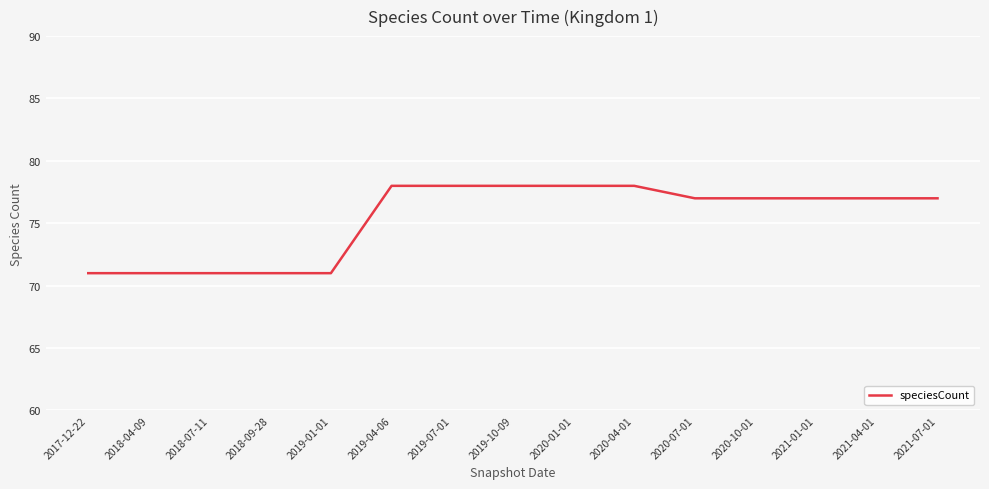

Reading left to right, transcribe all the data shown in this chart.

2017-12-22=71	2018-04-09=71	2018-07-11=71	2018-09-28=71	2019-01-01=71	2019-04-06=78	2019-07-01=78	2019-10-09=78	2020-01-01=78	2020-04-01=78	2020-07-01=77	2020-10-01=77	2021-01-01=77	2021-04-01=77	2021-07-01=77